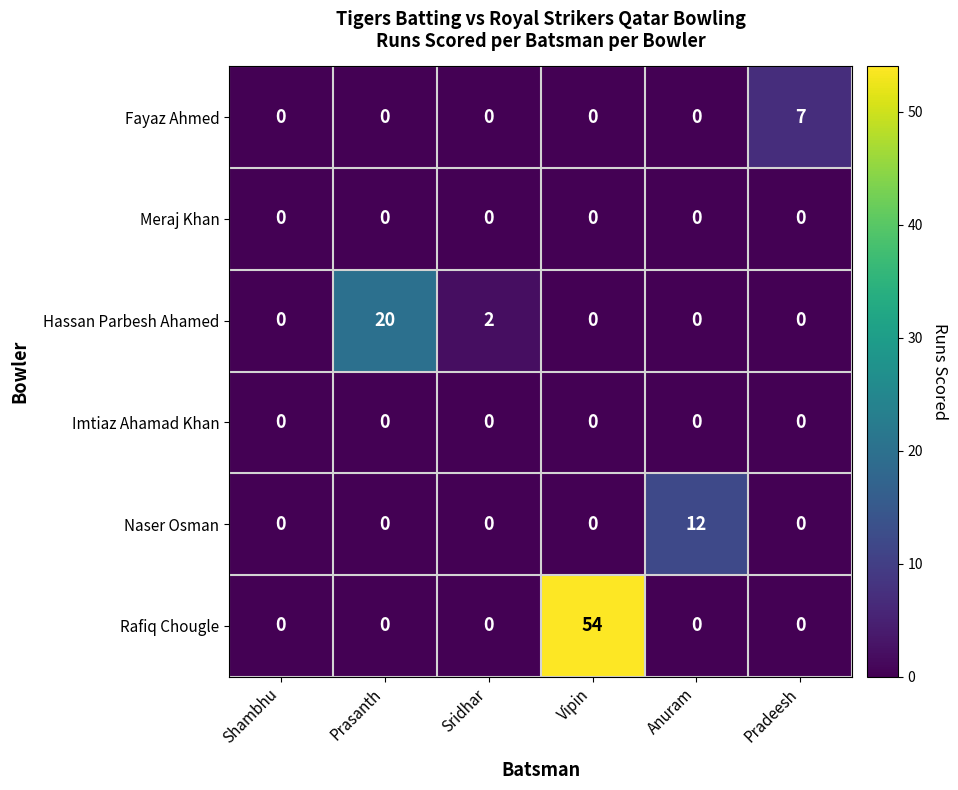

At how many categories does at least one series exceed 40?

1